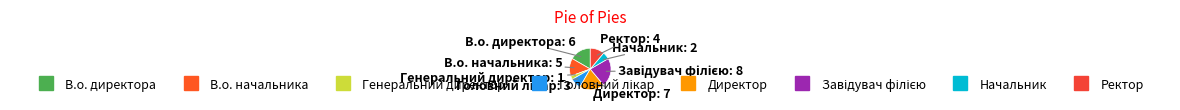

Which slice is the smallest?

Генеральний директор